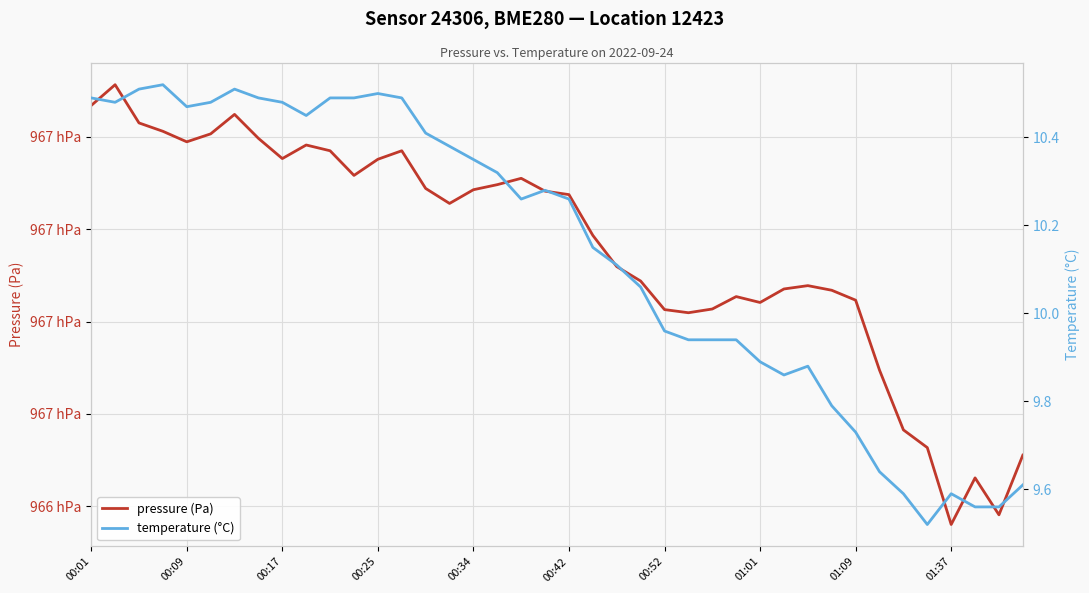

Which series has the largest range (max minus min)?

pressure (Pa)